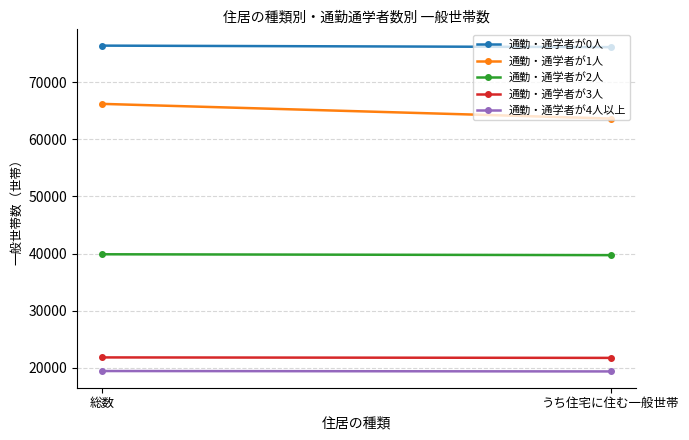

Which series changed the most between 総数 and うち住宅に住む一般世帯?

通勤・通学者が1人